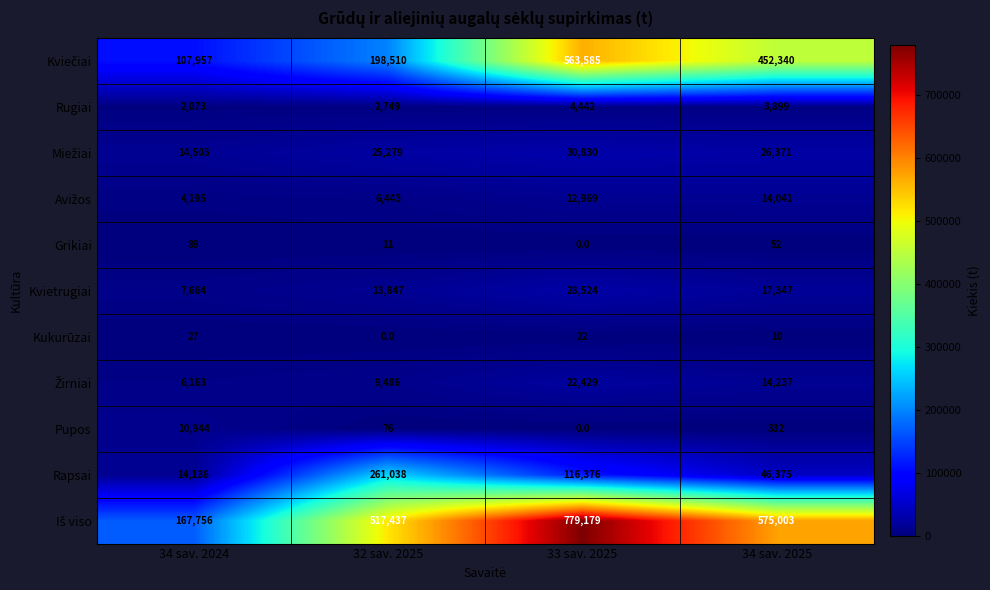

List the labels in order of Rapsai value, smallest first.

34 sav. 2024, 34 sav. 2025, 33 sav. 2025, 32 sav. 2025